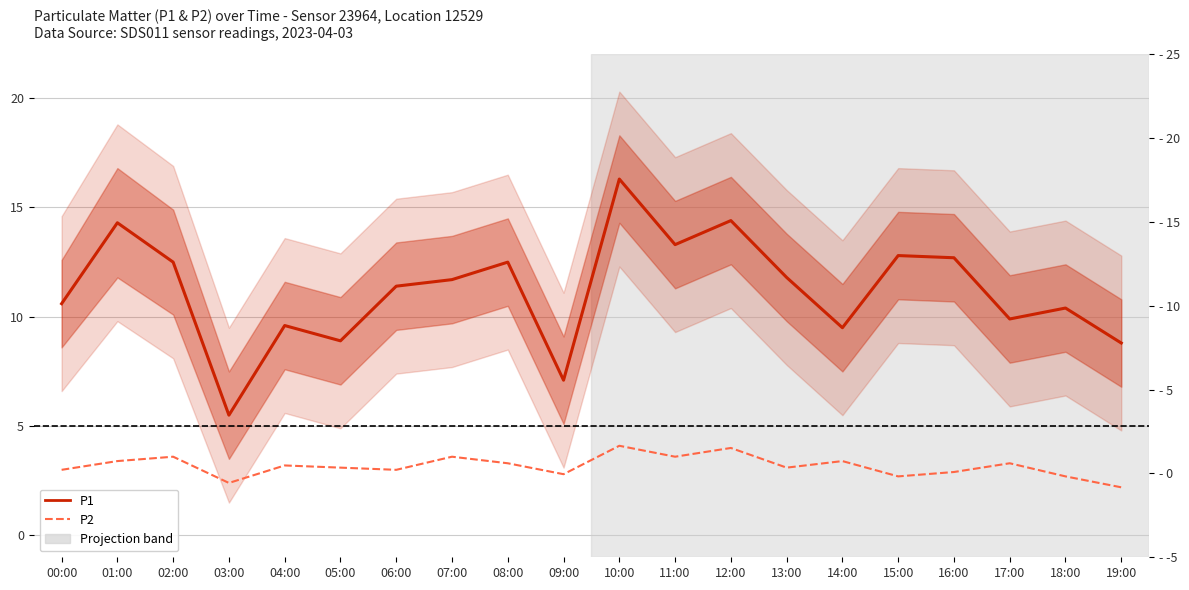

How many distinct data groups are displayed?

2